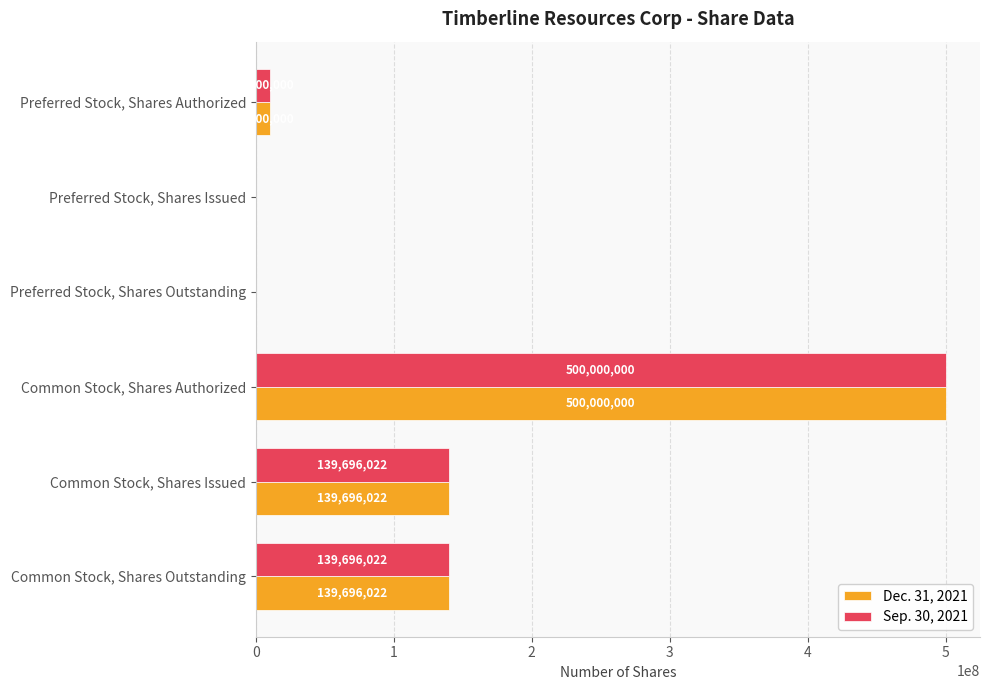

Read the Dec. 31, 2021 value at Common Stock, Shares Authorized, to the nearest 50.

500000000